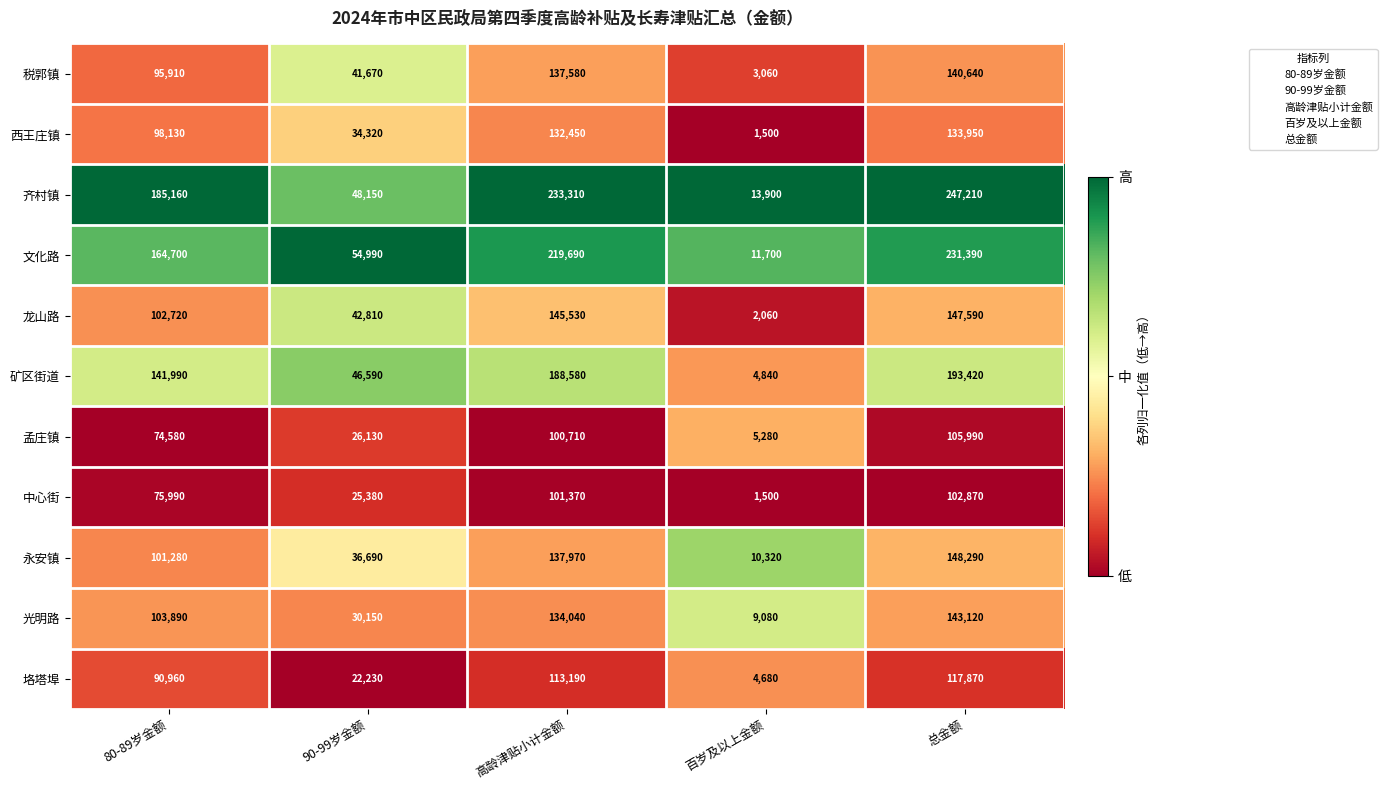

How many distinct data groups are displayed?

11